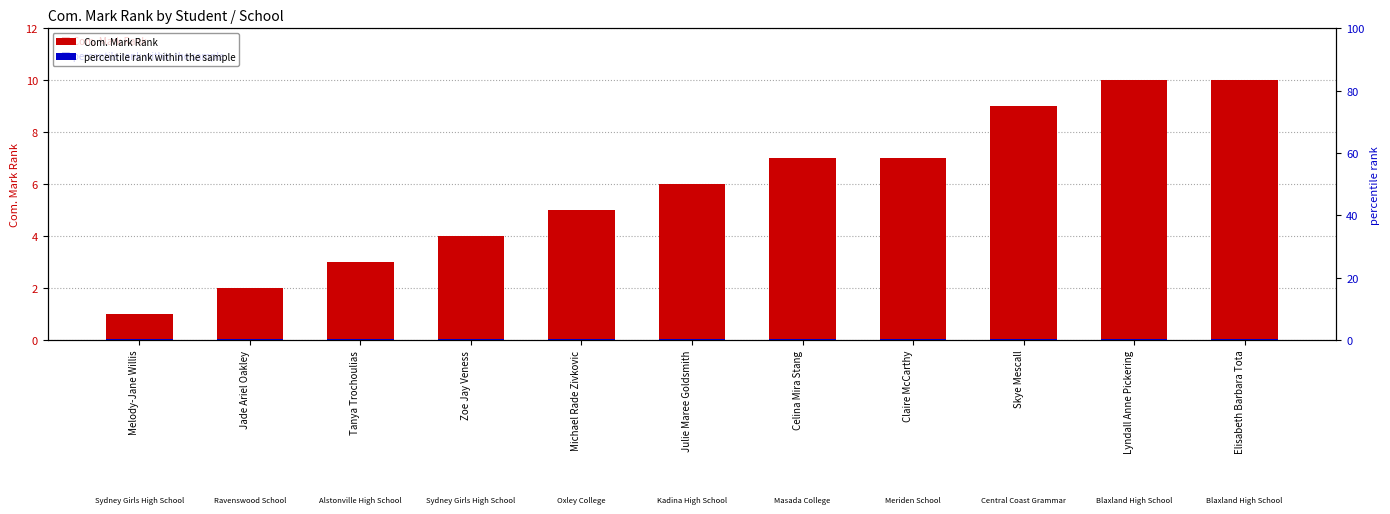

Reading left to right, transcribe all the data shown in this chart.

Com. Mark Rank: 1.0	2.0	3.0	4.0	5.0	6.0	7.0	7.0	9.0	10.0	10.0
percentile rank within the sample: 0.3	0.3	0.3	0.3	0.3	0.3	0.3	0.3	0.3	0.3	0.3